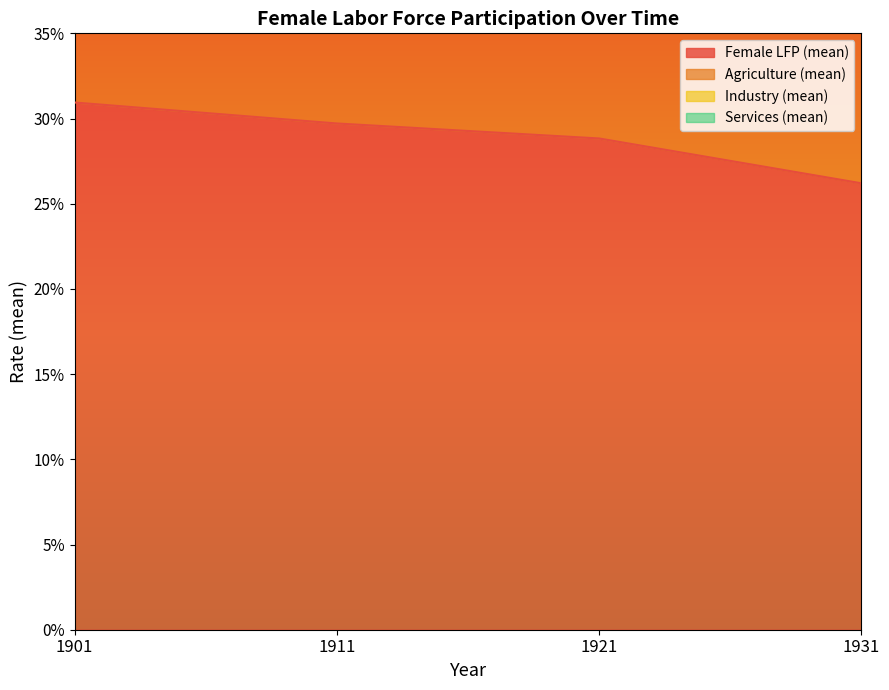

List the series in order of their peak value, lowest first.

Industry (mean), Services (mean), Agriculture (mean), Female LFP (mean)